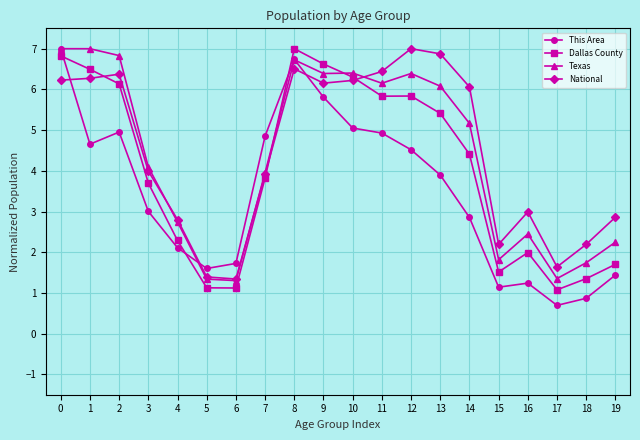

Where is the first local minimum for This Area?

1